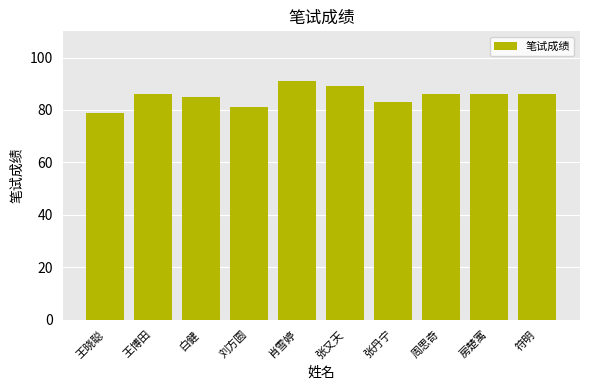

Reading left to right, what are all the values shown in this chart?

王晓聪=79	王博田=86	白健=85	刘方圆=81	肖雪婷=91	张又天=89	张丹宁=83	周思奇=86	房楚寓=86	符明=86